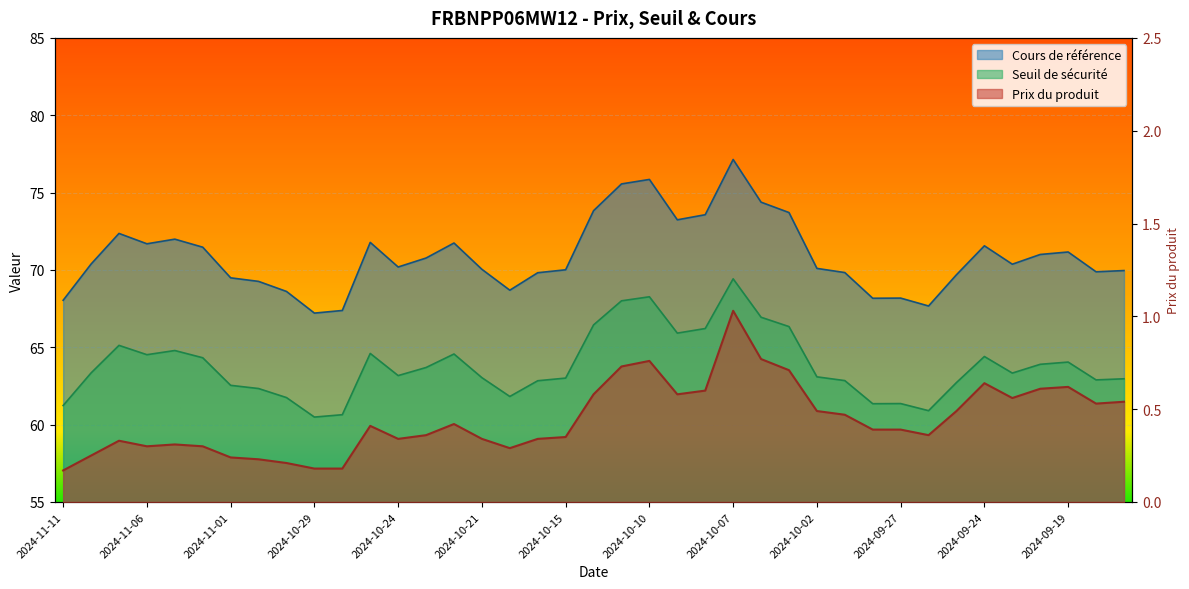

Which has a higher value, 2024-10-24 or 2024-10-03?

2024-10-03